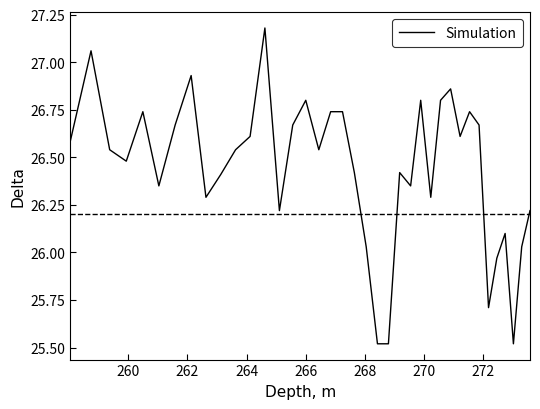

What is the difference between the maximum and minimum values?

1.7